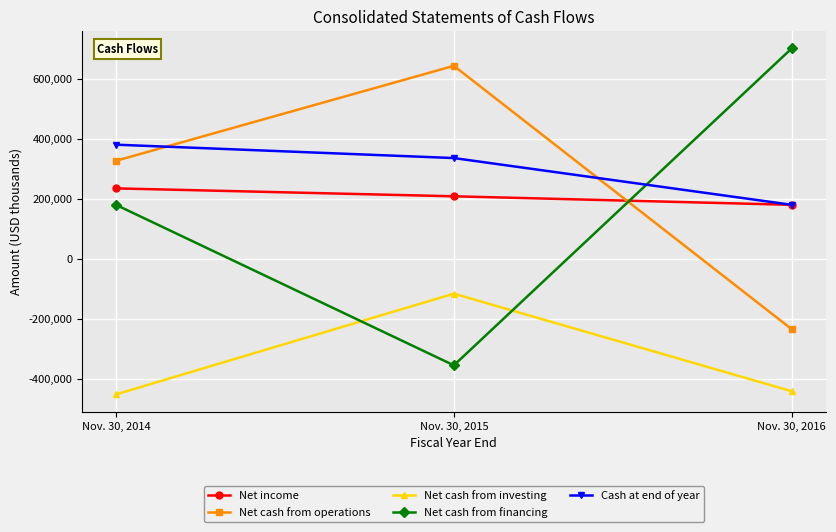

Reading left to right, list all the values displayed in this chart.

Net income: Nov. 30, 2014=235005	Nov. 30, 2015=208607	Nov. 30, 2016=180150
Net cash from operations: Nov. 30, 2014=326951	Nov. 30, 2015=643609	Nov. 30, 2016=-234772
Net cash from investing: Nov. 30, 2014=-451945	Nov. 30, 2015=-116149	Nov. 30, 2016=-441651
Net cash from financing: Nov. 30, 2014=180152	Nov. 30, 2015=-355067	Nov. 30, 2016=701925
Cash at end of year: Nov. 30, 2014=380717	Nov. 30, 2015=336072	Nov. 30, 2016=180143